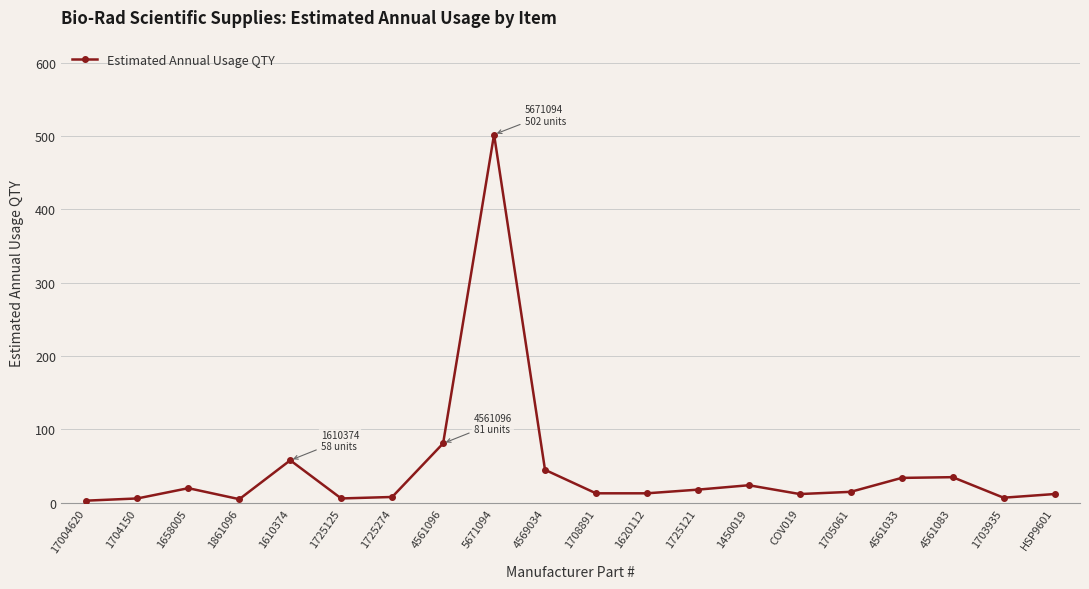

Which has a higher value, 1708891 or 1610374?

1610374